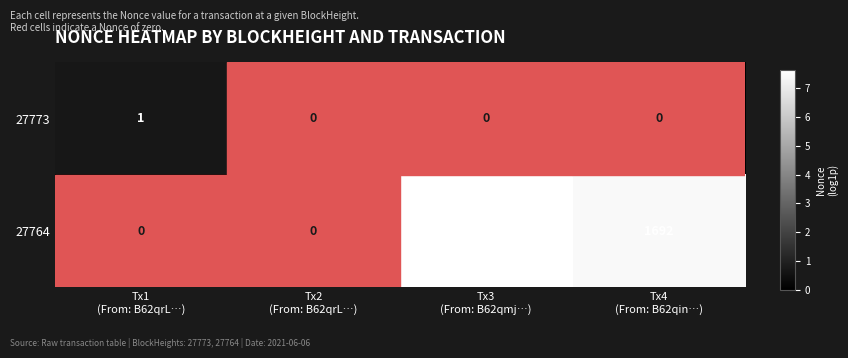

Count the number of data series in this chart.

2